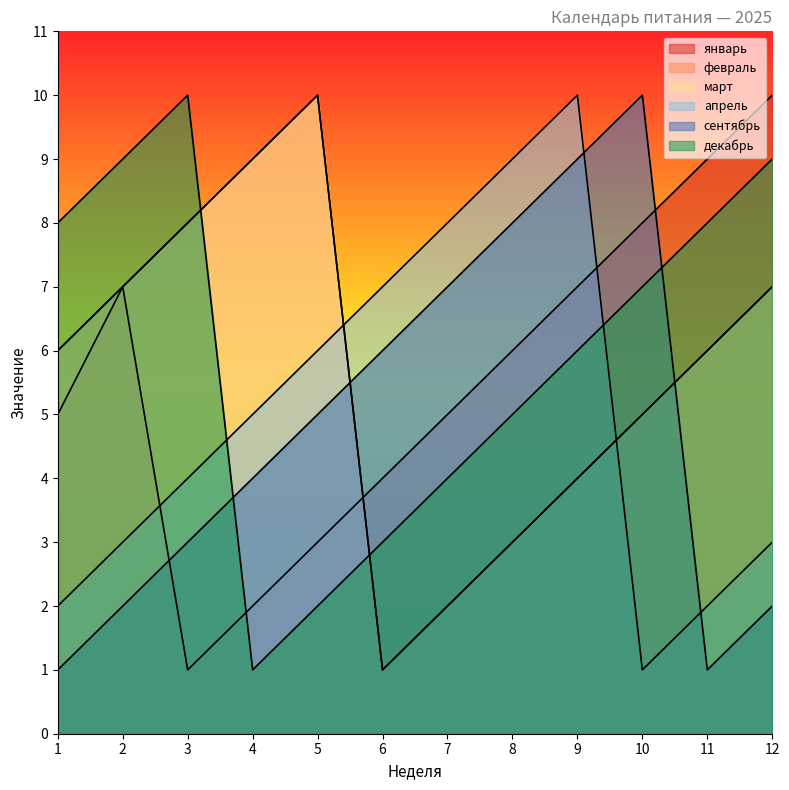

Is the value of апрель at 9 greater than the value of сентябрь at 9?

Yes